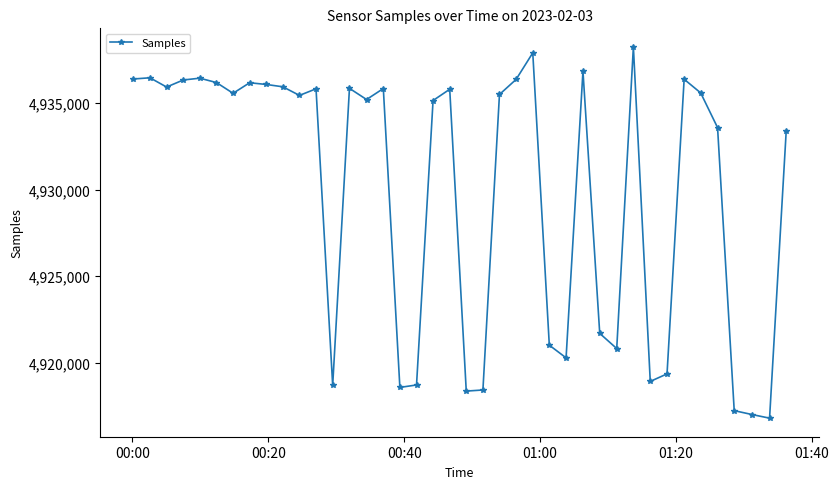

What is the value of the 38th point from the left?

4916999